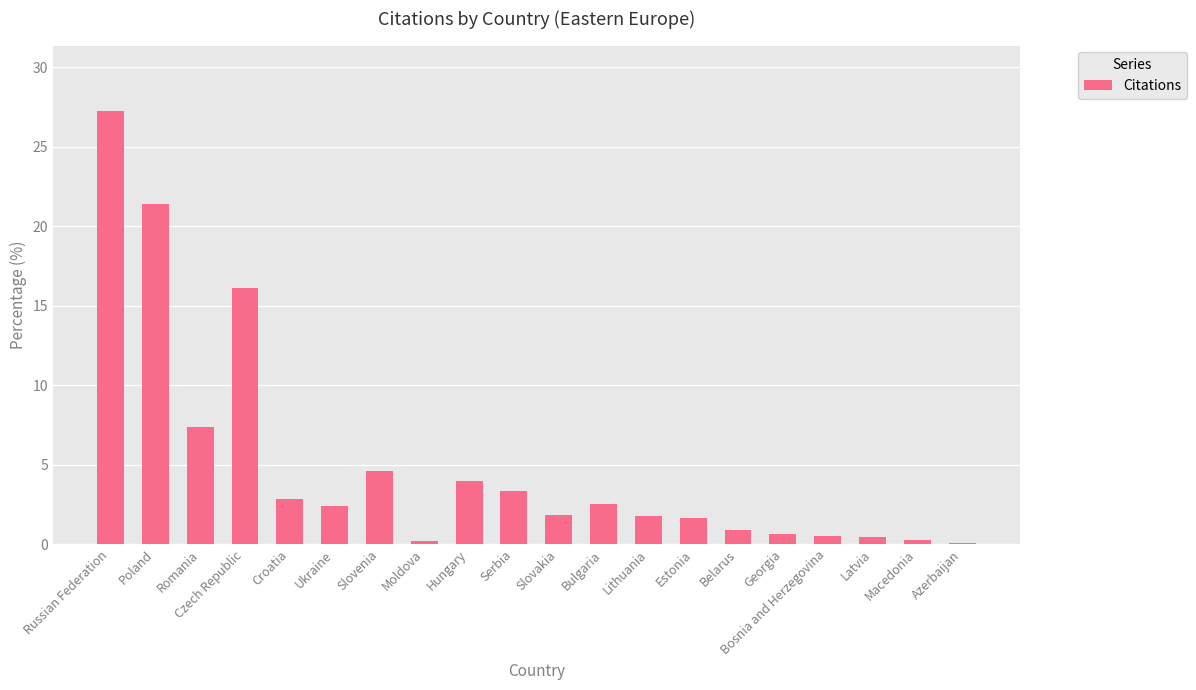

Which has a higher value, Slovakia or Croatia?

Croatia